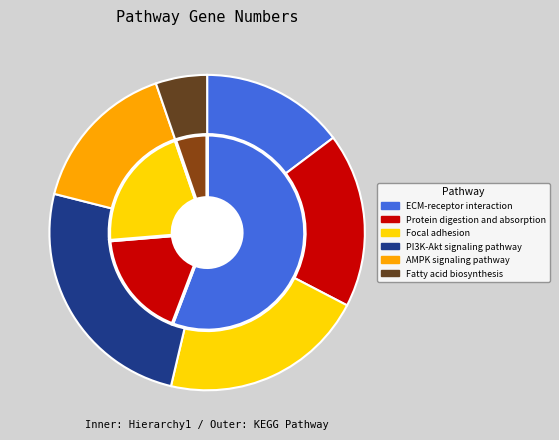

To the nearest percent, what is the average slice percentage?

17%